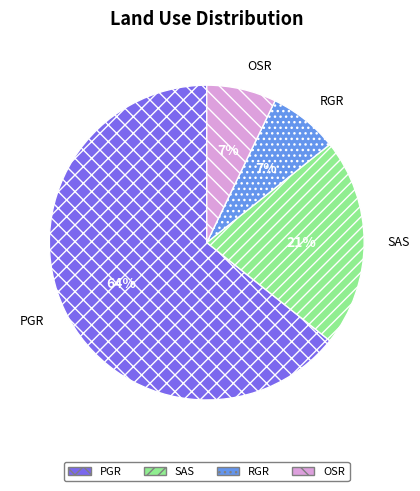

Count the number of slices in the pie.

4